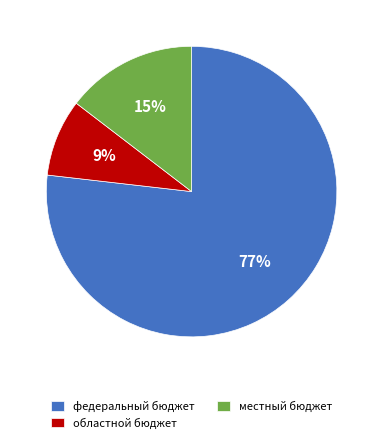

The федеральный бюджет slice represents 88% of the pie. True or false?

False